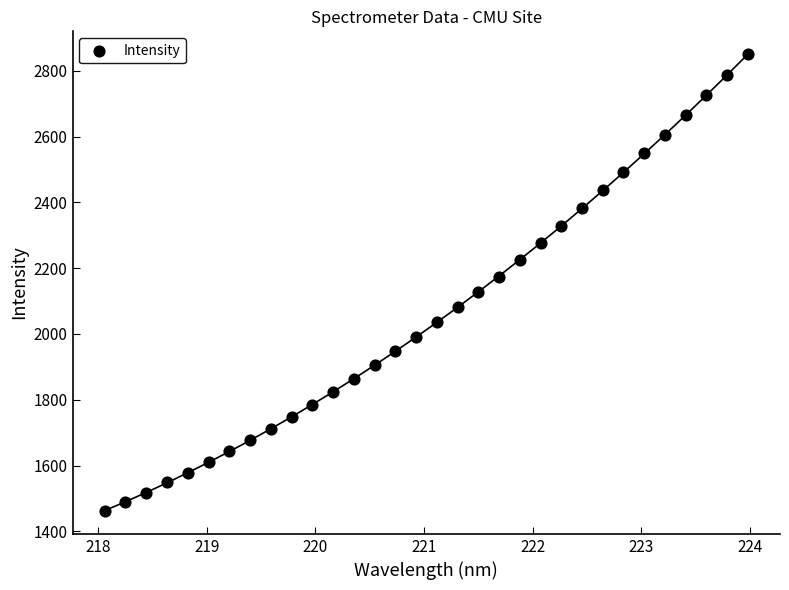

What is the range of X values (max minus min)?

5.9